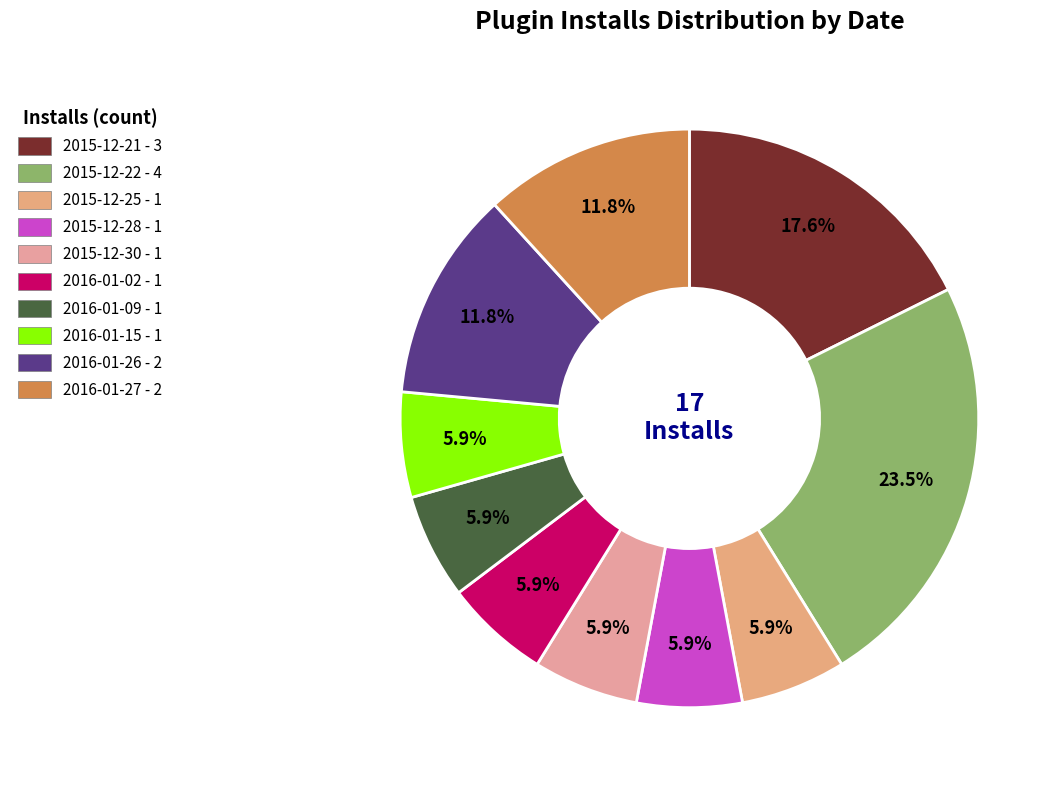

How many segments does this pie chart have?

10